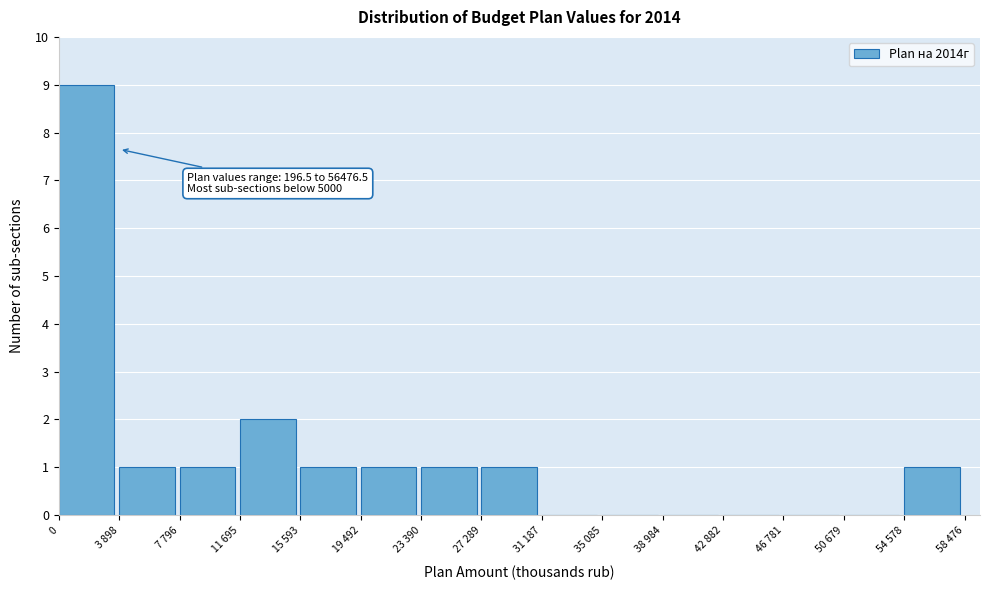

Reading left to right, what are all the values shown in this chart?

0=9	3 898=1	7 796=1	11 695=2	15 593=1	19 492=1	23 390=1	27 289=1	31 187=0	35 085=0	38 984=0	42 882=0	46 781=0	50 679=0	54 578=1